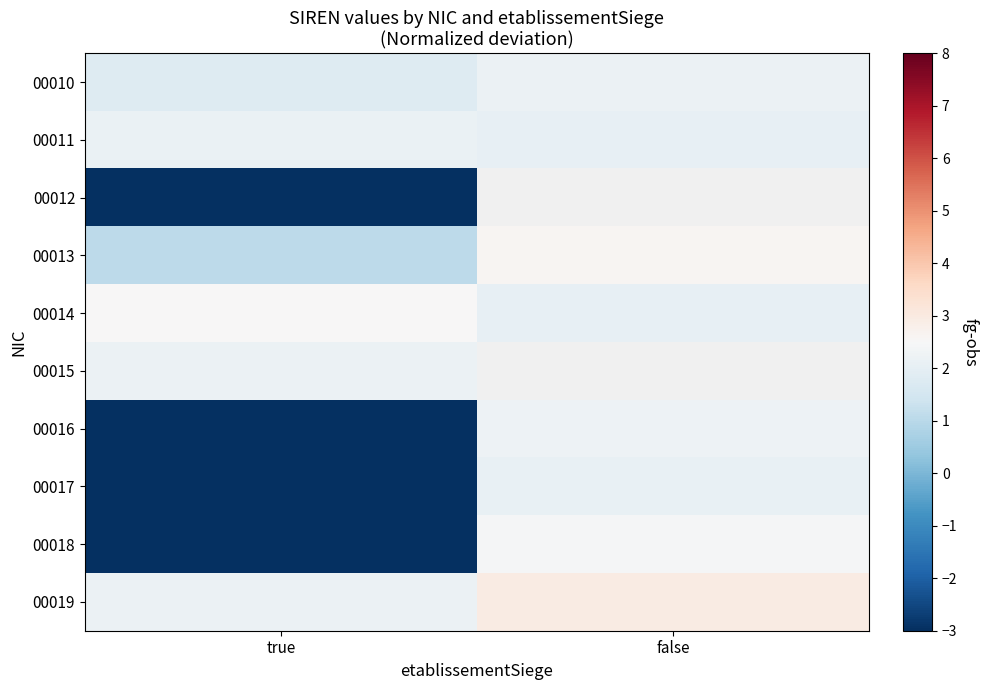

Between true and false, which is larger?

false